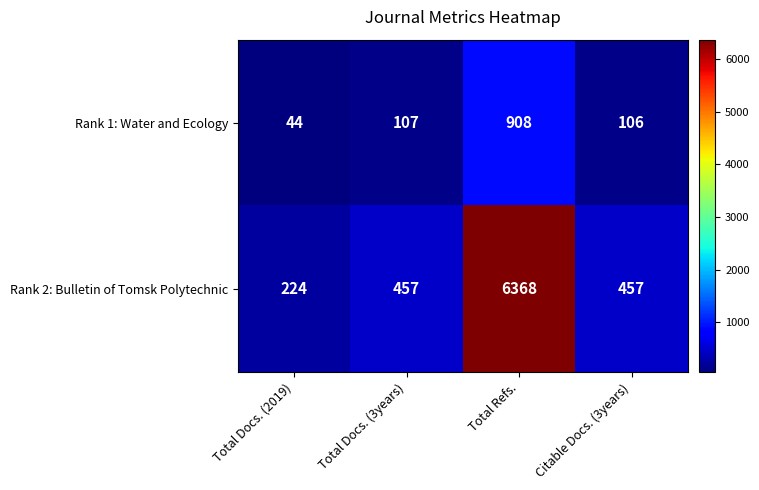

What is the sum of the Rank 2: Bulletin of Tomsk Polytechnic values at Total Docs. (3years) and Citable Docs. (3years)?

914